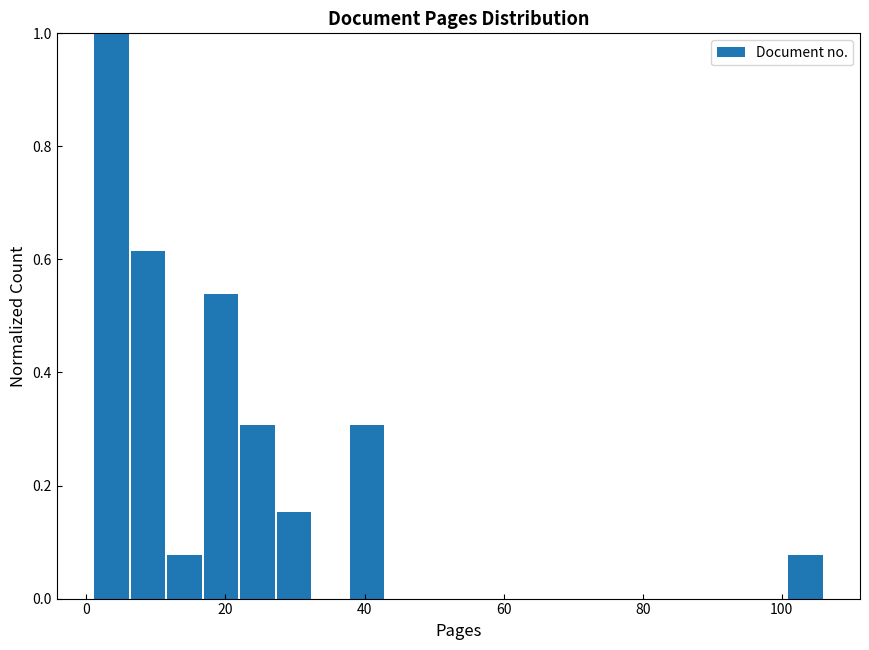

Around what value on the x-axis is the tallest bar? Give the approximate position of its centre, as read against the axis.

4